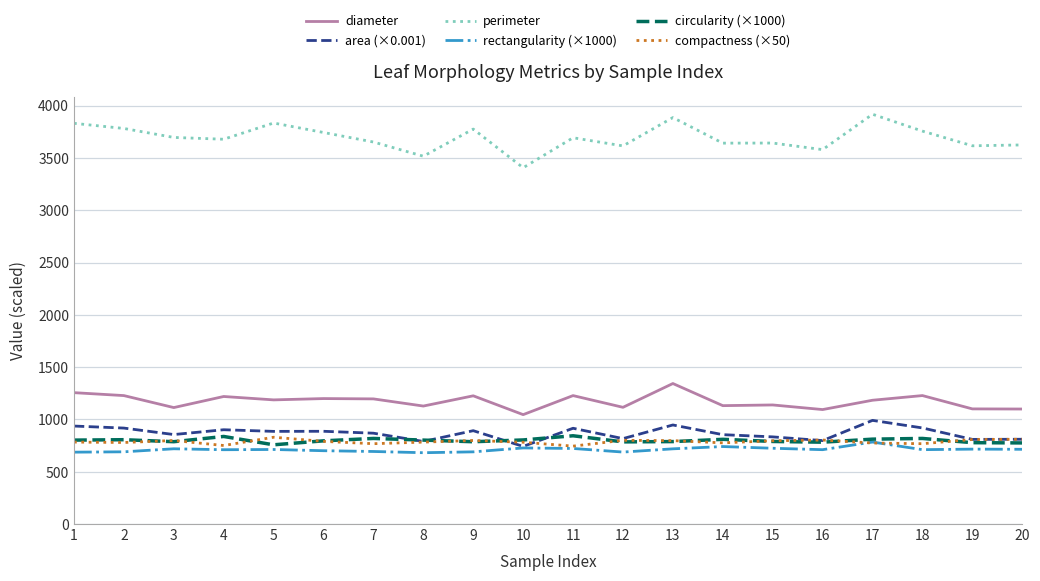

What is the average value of the rectangularity (×1000) series?

712.2